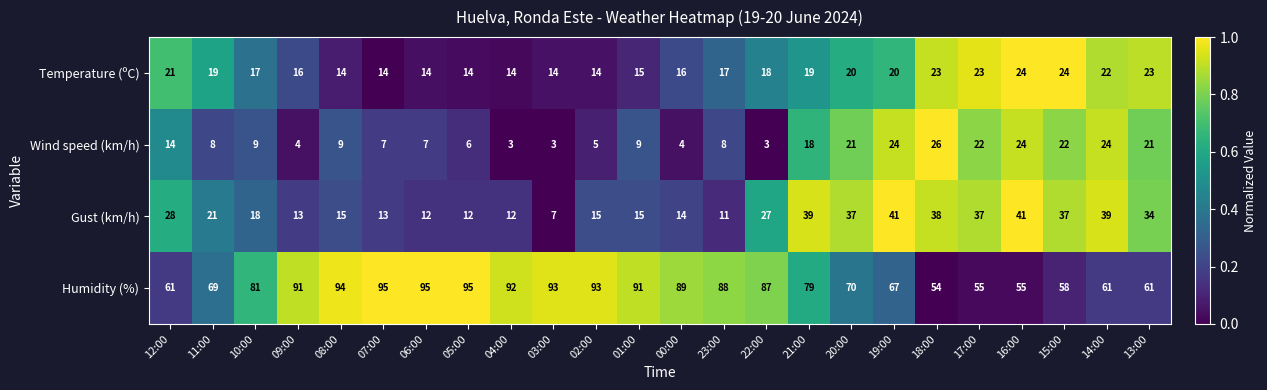

What is the difference between the highest and lowest values at 17:00?

33